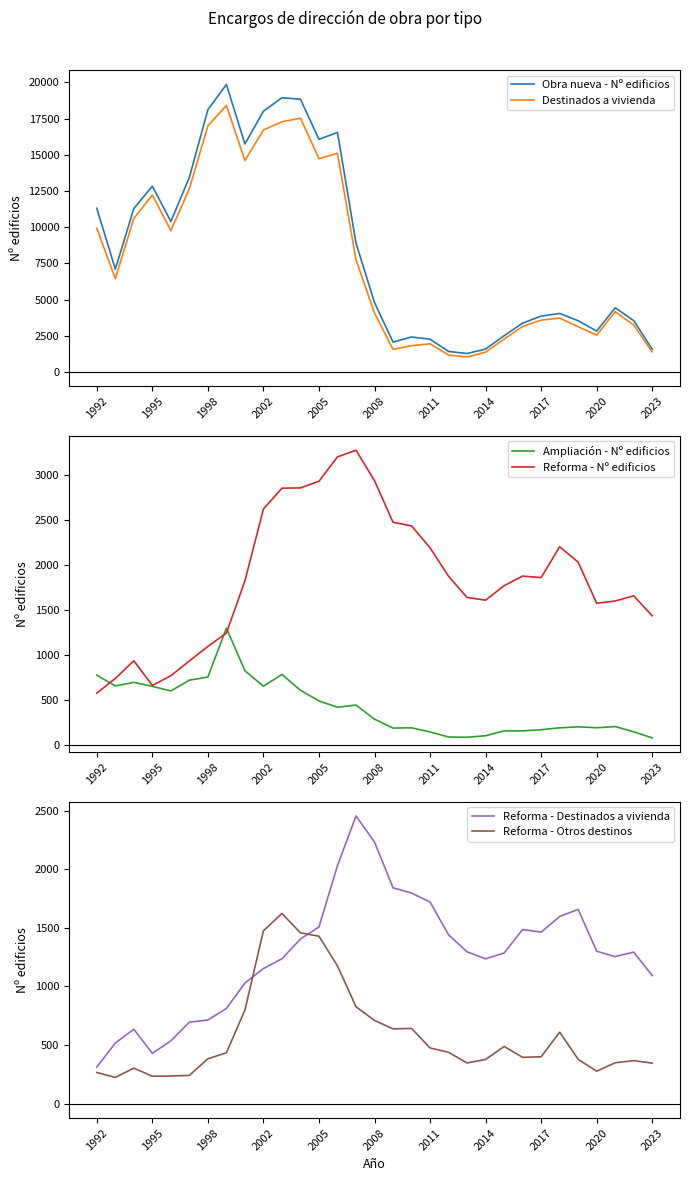

What is the minimum value for Reforma - Nº edificios?

578